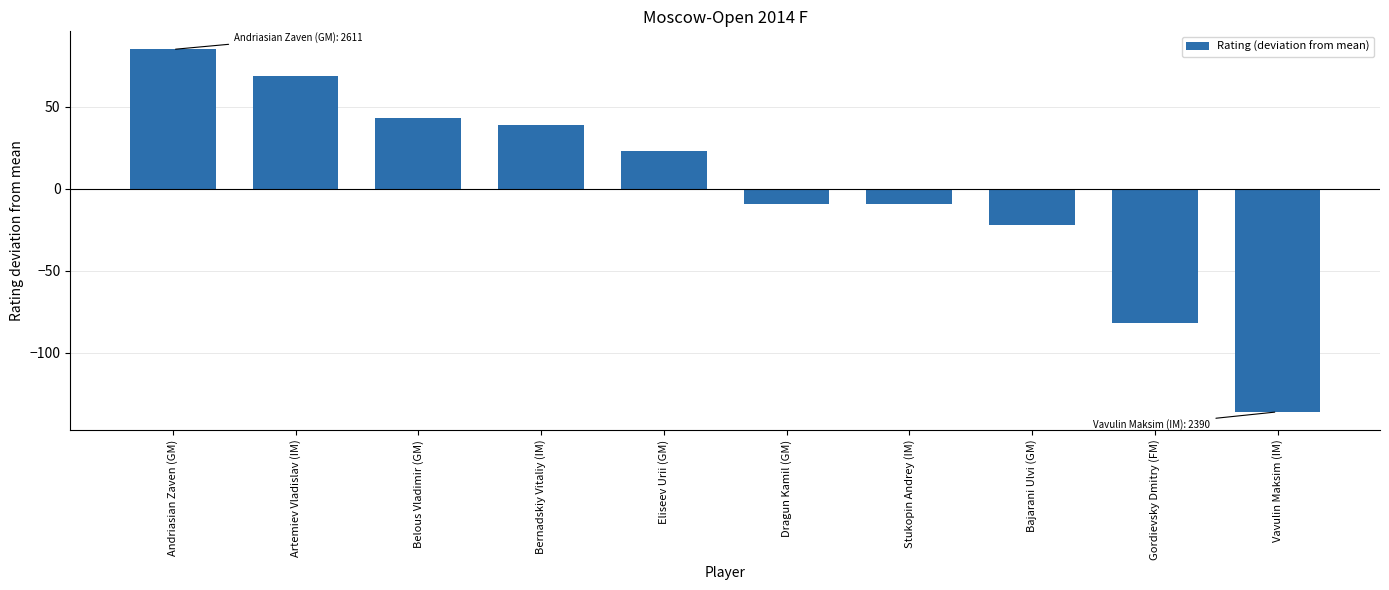

Does the chart contain any negative values?

Yes